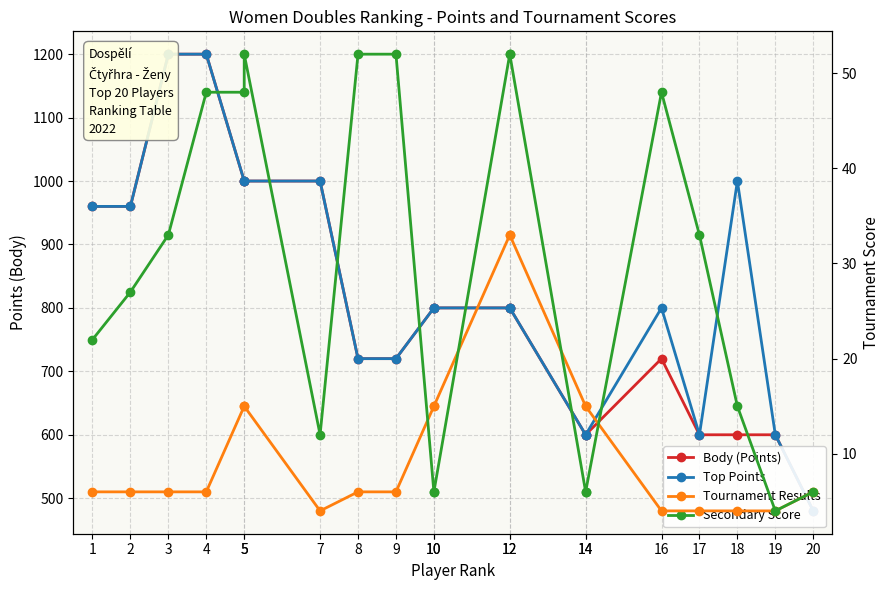

What is the value of the Top Points point at the 4th from the left?

1200